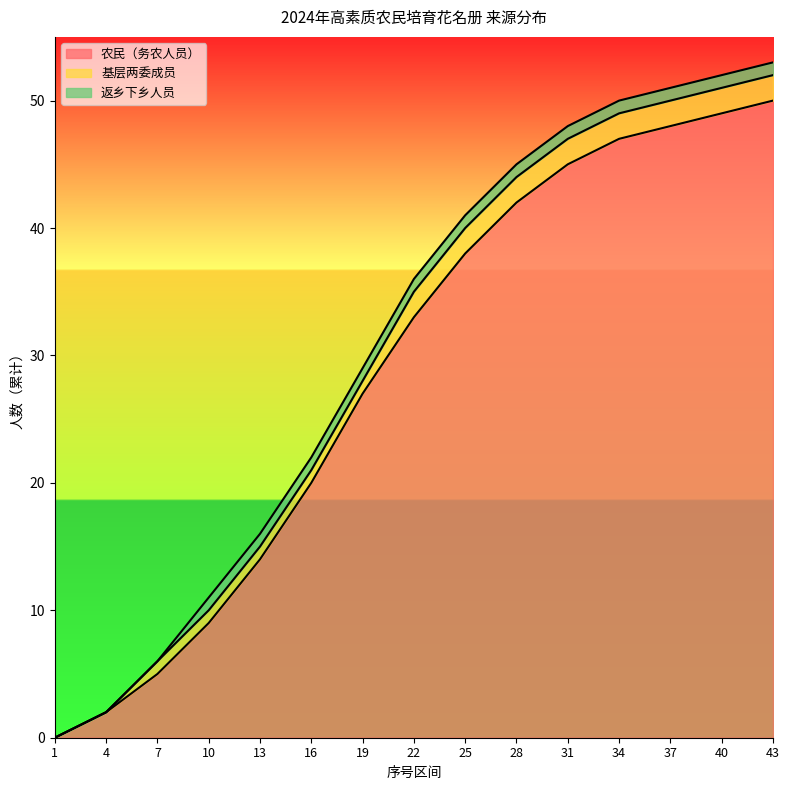

The 农民（务农人员） series shows 3 at 4. True or false?

False